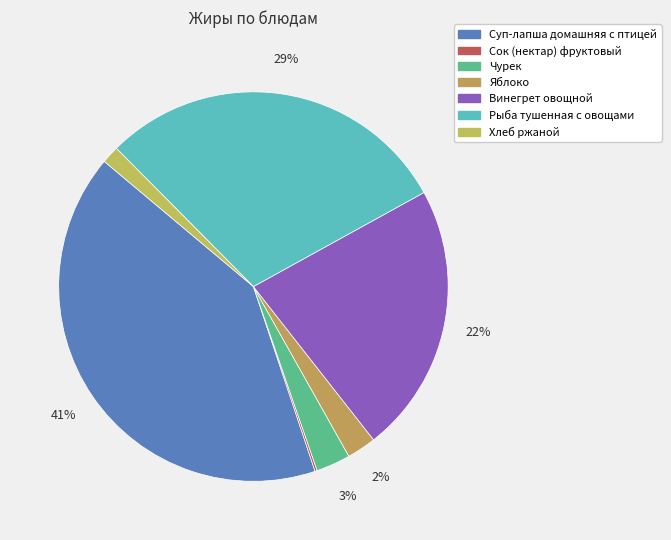

What percentage is the Рыба тушенная с овощами slice, to the nearest percent?

29%